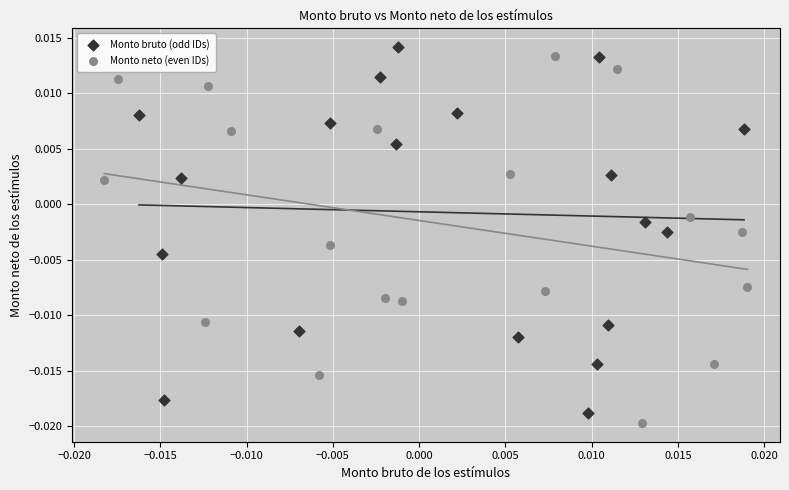

What are all the series names shown in the legend?

Monto bruto (odd IDs), Monto neto (even IDs)